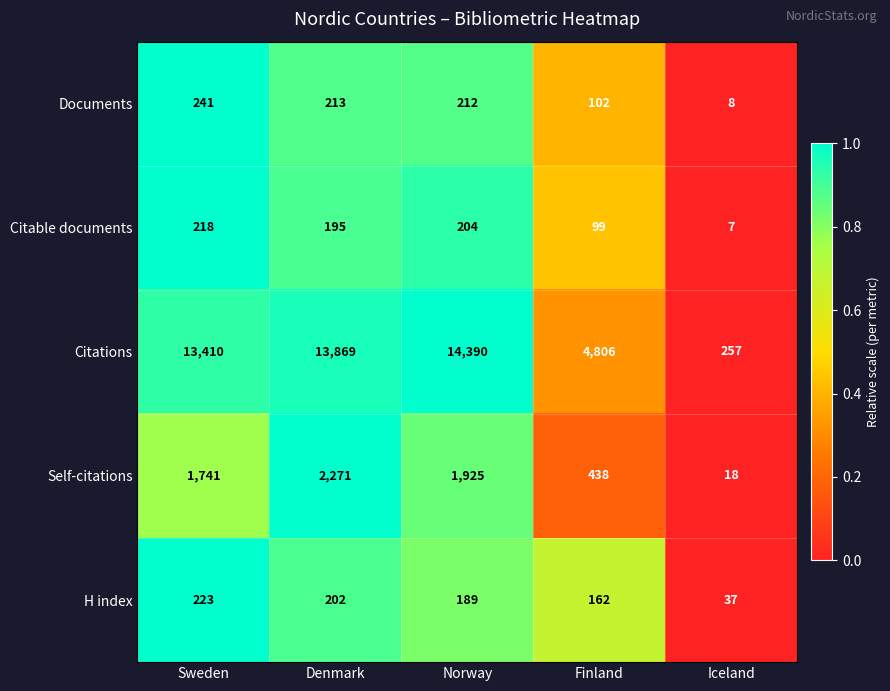

Reading right to left, extract all data points from this chart.

Documents: 8	102	212	213	241
Citable documents: 7	99	204	195	218
Citations: 257	4806	14390	13869	13410
Self-citations: 18	438	1925	2271	1741
H index: 37	162	189	202	223